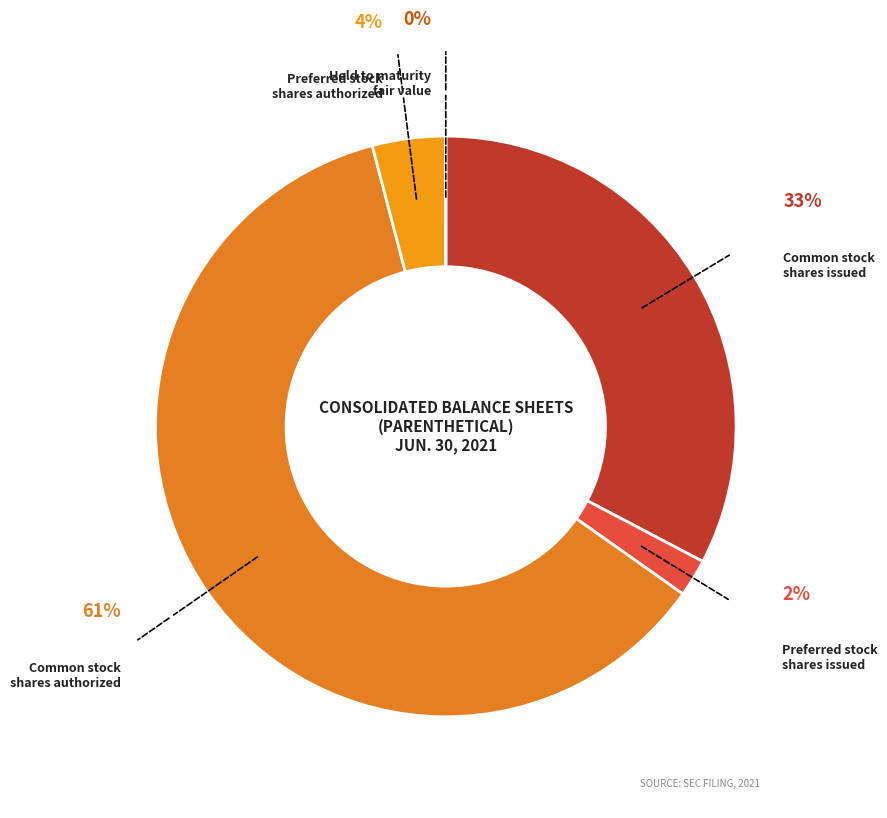

To the nearest percent, what is the difference between the largest and smallest slice percentages?

61%